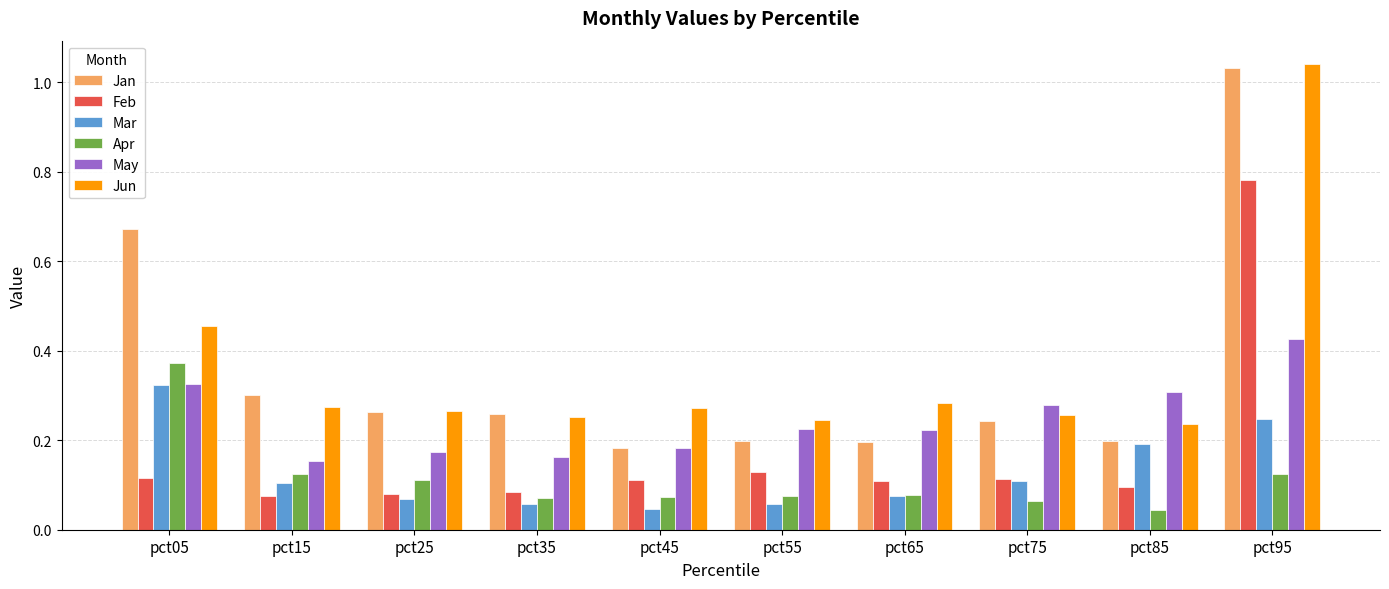

What is the difference between the highest and lowest values at pct05?

0.6